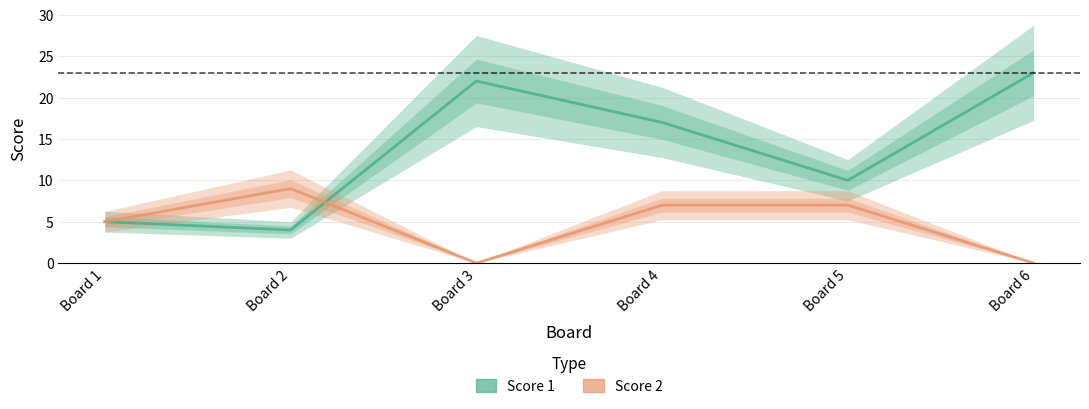

What is the difference between the second highest and second lowest values in the Score 2 series?

7